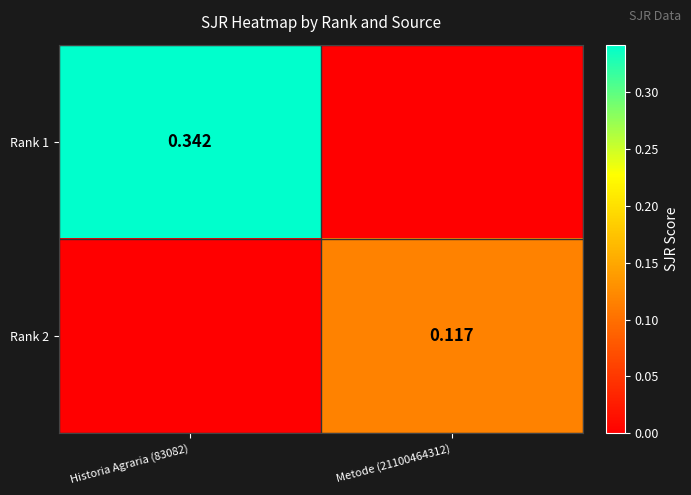

Is the value of Rank 2 at Metode (21100464312) greater than the value of Rank 1 at Historia Agraria (83082)?

No